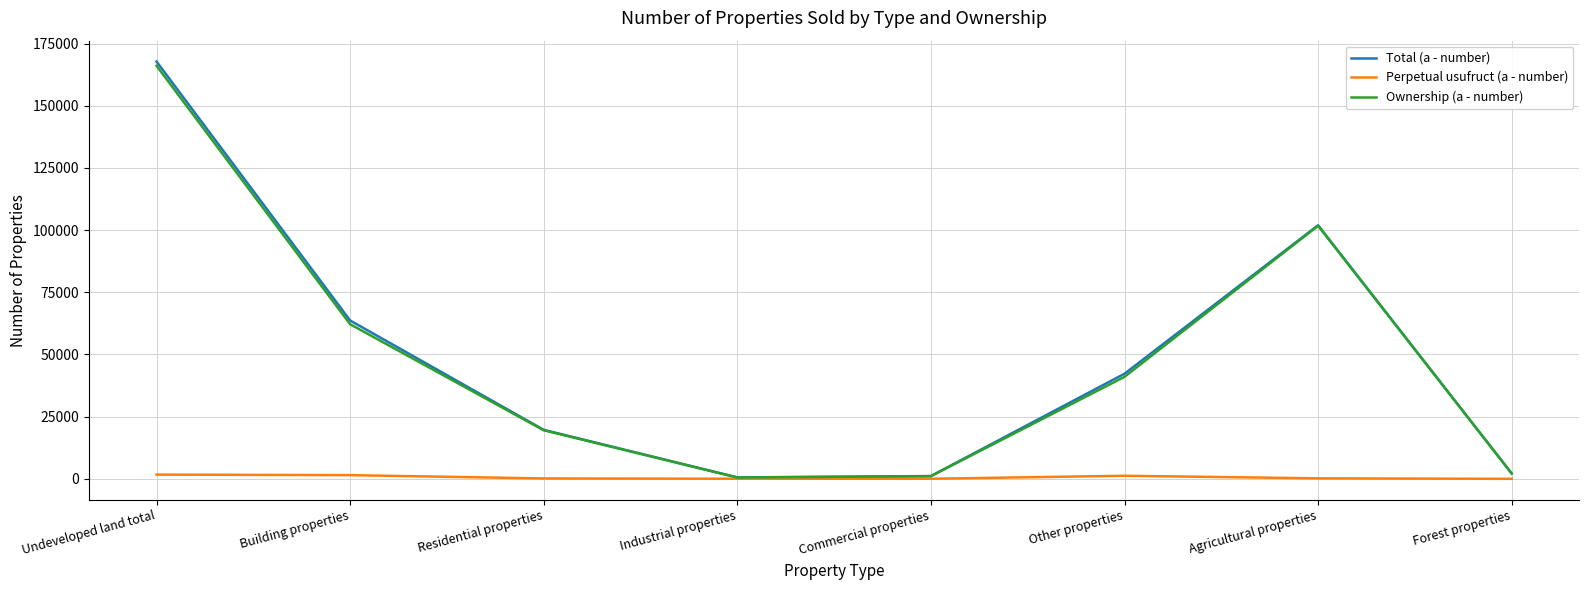

How many lines are shown in the chart?

3